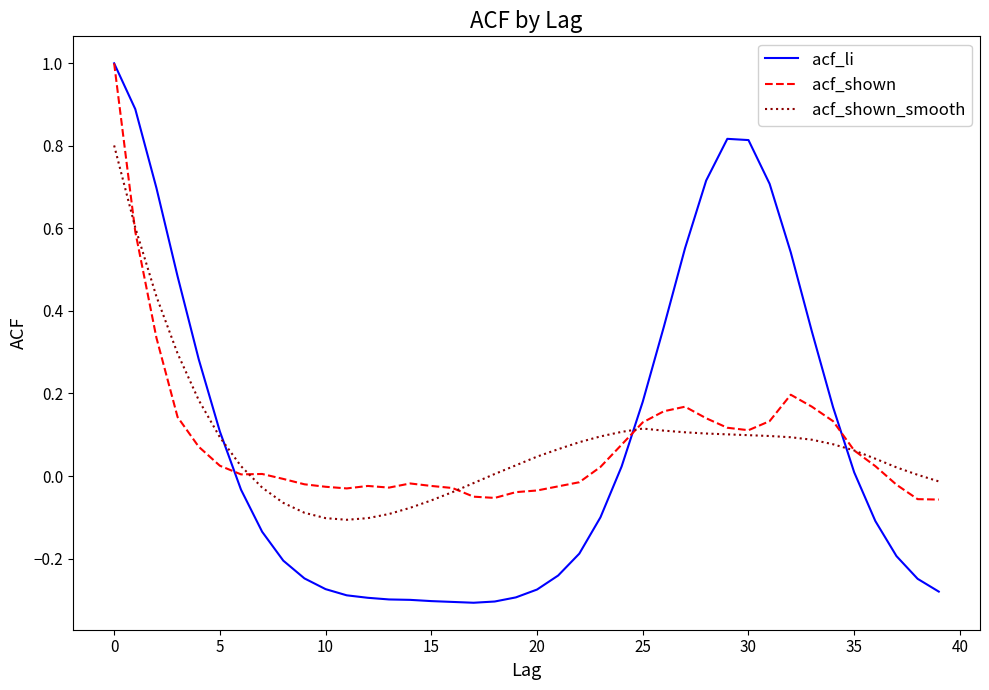

Which series has the largest range (max minus min)?

acf_li